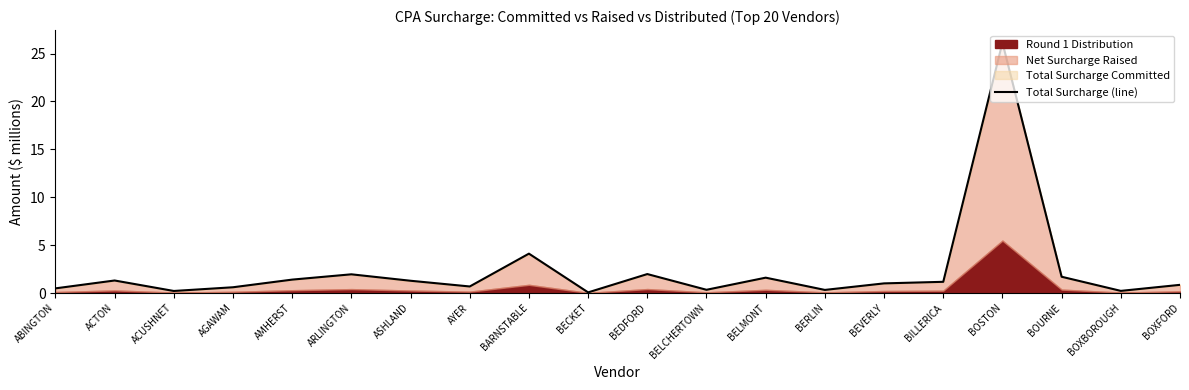

What is the value of the 9th point from the left?

4.1